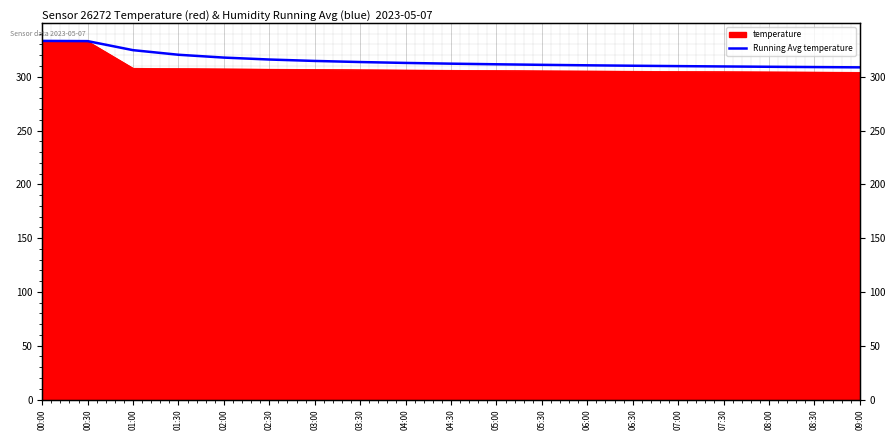

Does the chart display data point markers on the line(s)?

No